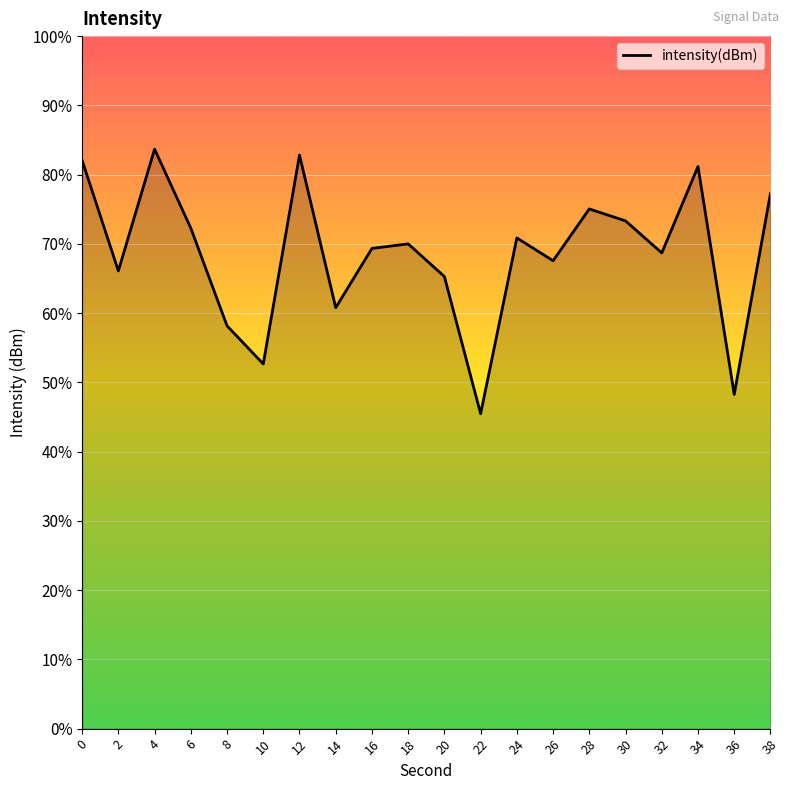

Read the value at 38.

-121.4